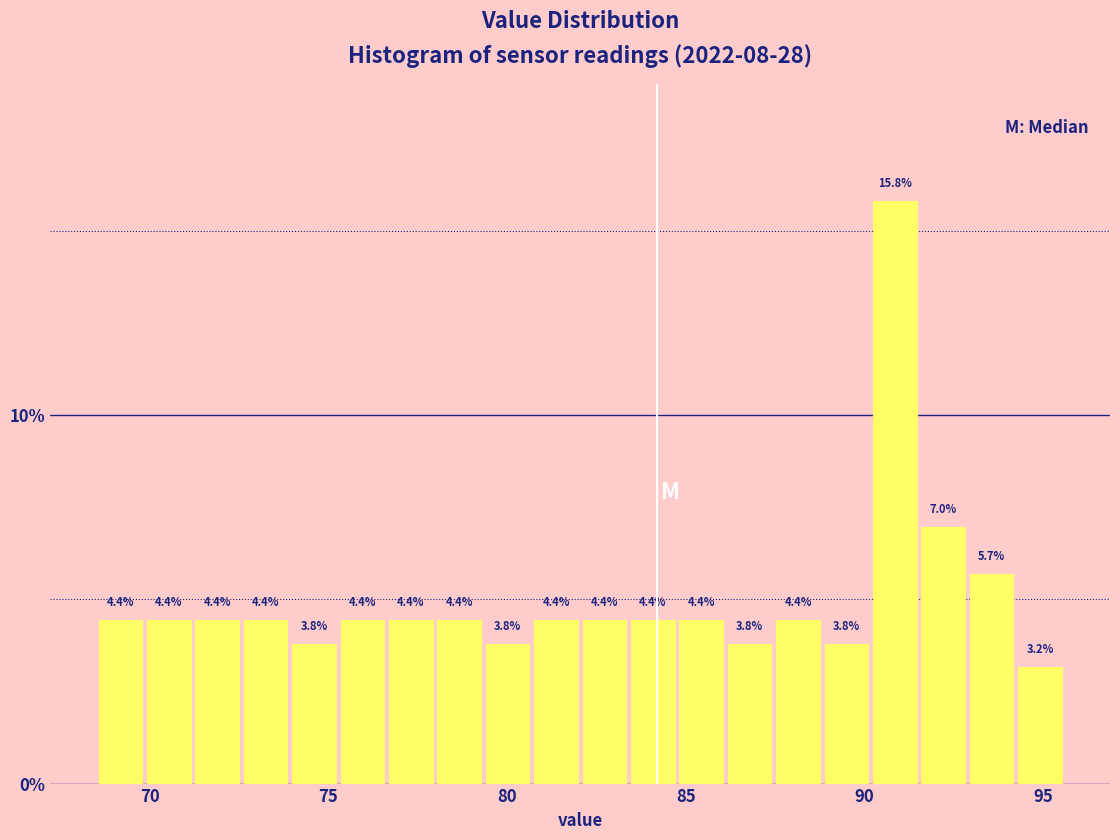

Read against the x-axis, roughly where is the centre of the tallest bar?

91.0